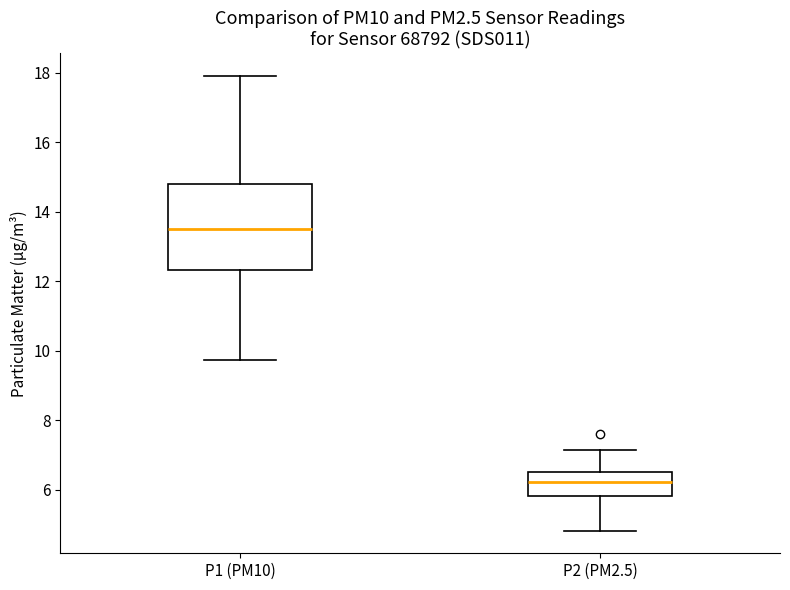

Reading left to right, read every box against the y-axis: the position of its median line, the range the box covers, and the ends of its whiskers. The values are not printed on the chart, so give them approximately, as read against the axis.

P1 (PM10): median 13.4, box 12.4 to 14.8, whiskers 9.8 to 18.0
P2 (PM2.5): median 6.2, box 5.8 to 6.6, whiskers 4.8 to 7.2